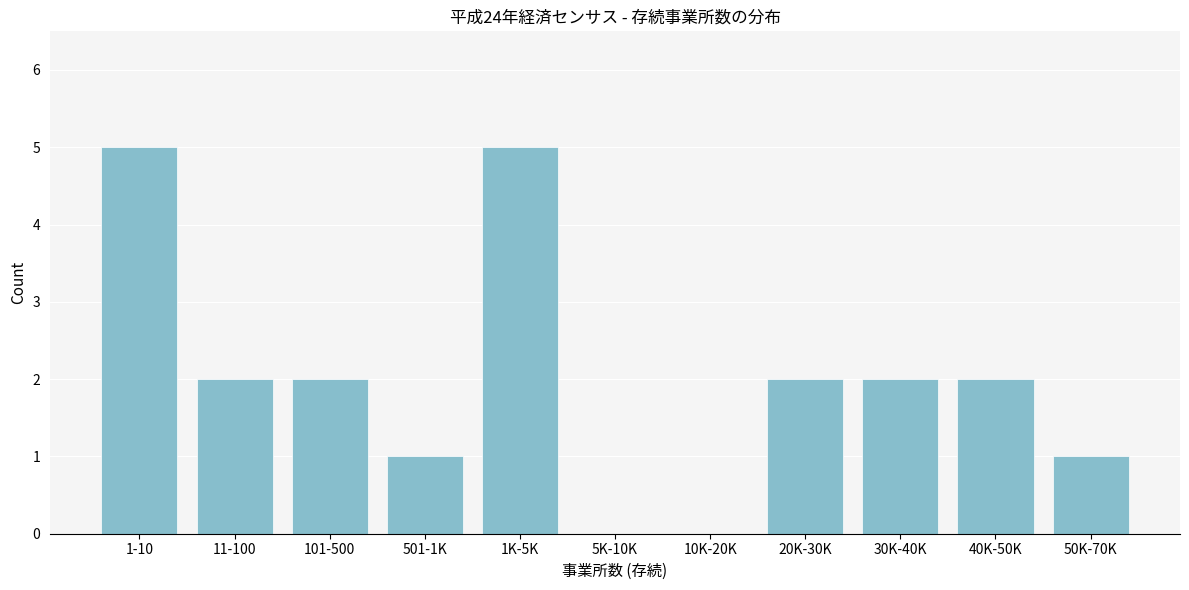

Reading left to right, what are all the values shown in this chart?

1-10=5	11-100=2	101-500=2	501-1K=1	1K-5K=5	5K-10K=0	10K-20K=0	20K-30K=2	30K-40K=2	40K-50K=2	50K-70K=1